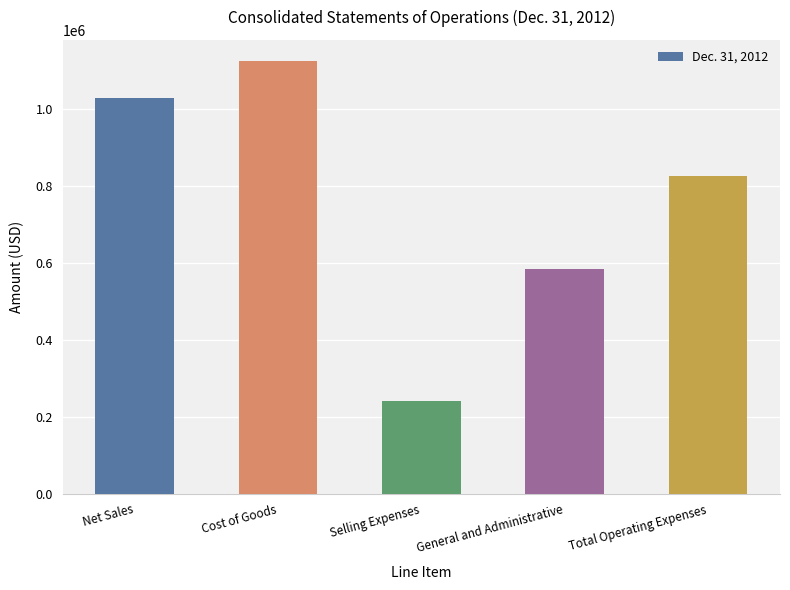

True or false: the data shows 1518564 at Cost of Goods.

False